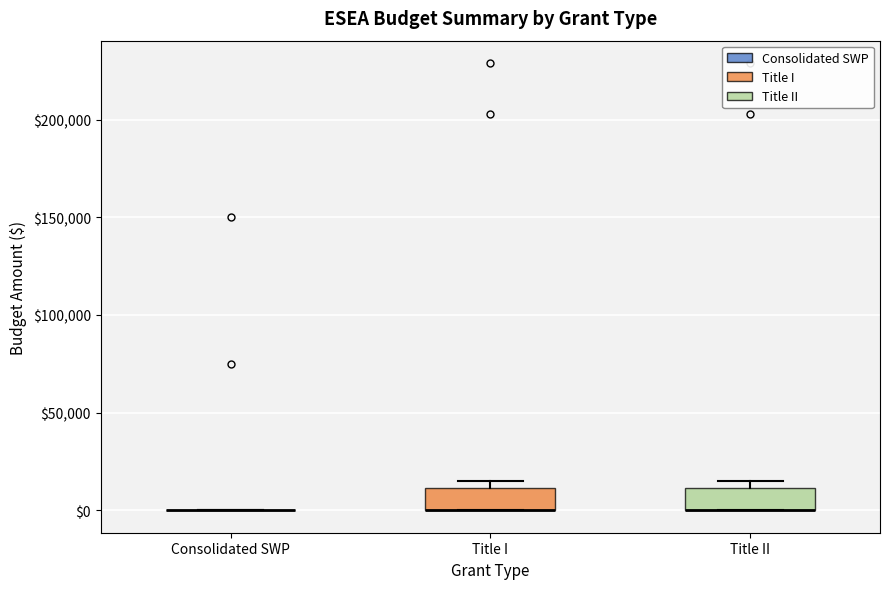

Reading left to right, transcribe this box plot: for each box, give where its median line is, the range the box spans, and where its two whiskers end, as read against the y-axis. The values are not printed on the chart, so give them approximately, as read against the axis.

Consolidated SWP: box collapsed to a line at 0, whiskers 0 to 0
Title I: median 0 (drawn on the box's lower edge), box 0 to 10000, whiskers 0 to 15000
Title II: median 0 (drawn on the box's lower edge), box 0 to 10000, whiskers 0 to 15000